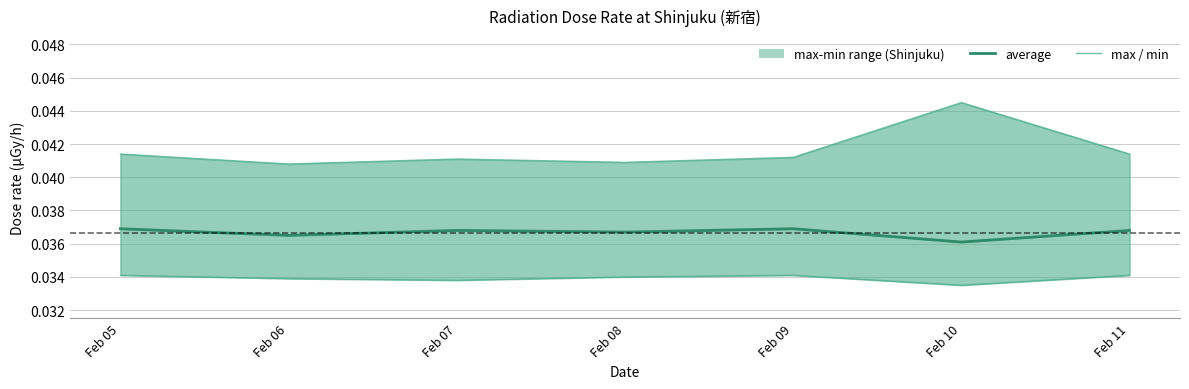

List the labels in order of min value, smallest first.

Feb 10, Feb 07, Feb 06, Feb 08, Feb 05, Feb 09, Feb 11